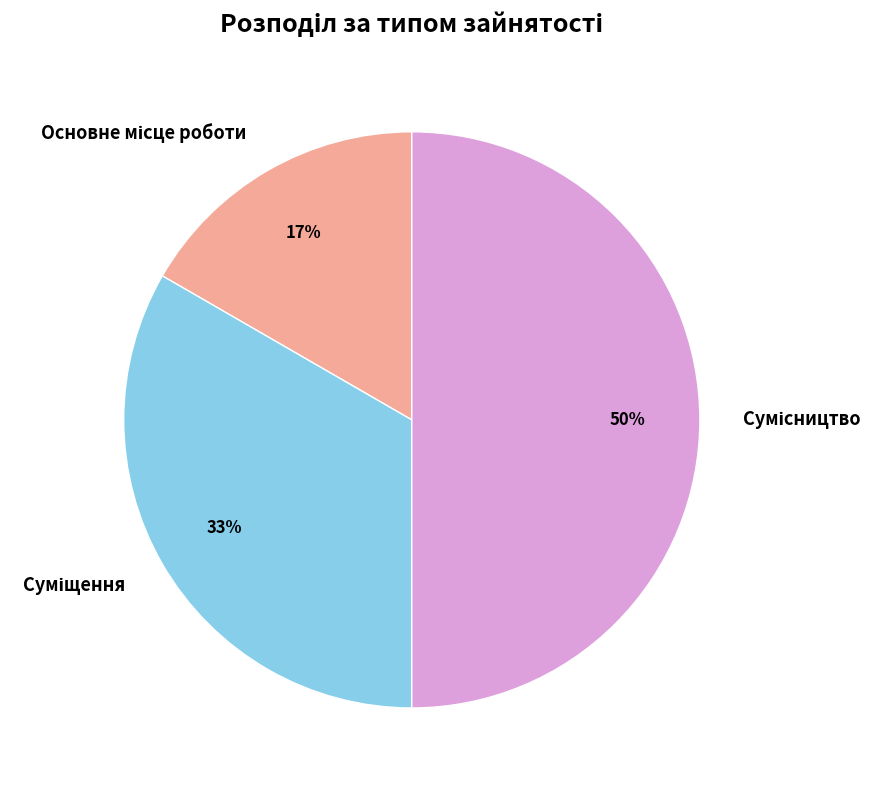

To the nearest percent, what is the difference between the largest and smallest slice percentages?

33%